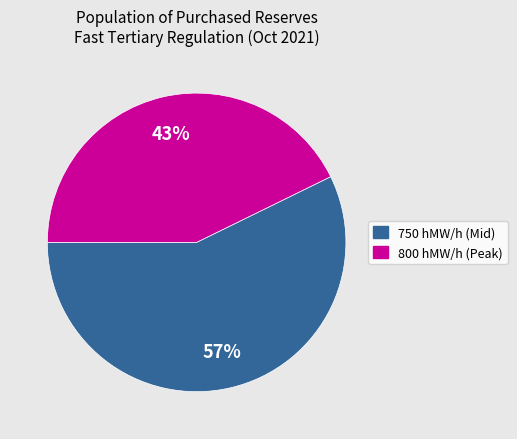

Is there a majority slice in this chart?

Yes